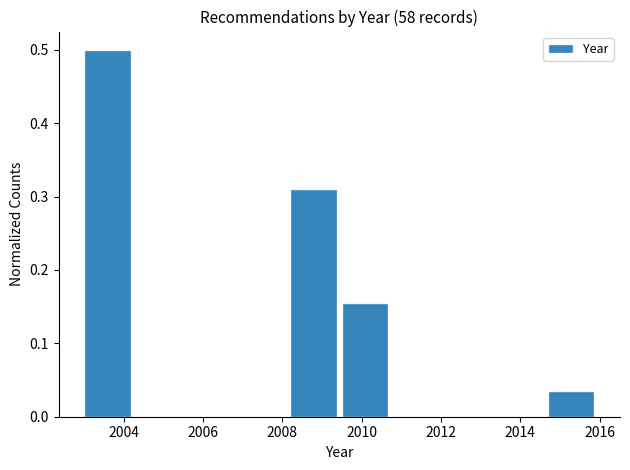

Reading left to right, transcribe this chart: for each bar, give the range it covers on the x-axis and its height. Neither the bar edges nor the heights are printed on the chart, so give them approximately, as read against the axes.

2003.0 to 2004.3: 0.50
2004.3 to 2005.6: 0
2005.6 to 2006.9: 0
2006.9 to 2008.2: 0
2008.2 to 2009.5: 0.31
2009.5 to 2010.8: 0.16
2010.8 to 2012.1: 0
2012.1 to 2013.4: 0
2013.4 to 2014.7: 0
2014.7 to 2016.0: 0.03